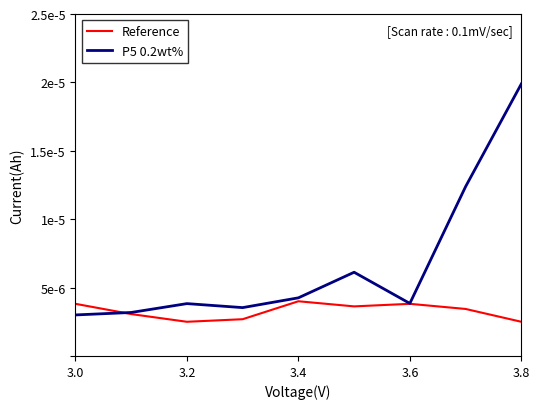

How many times do Reference and P5 0.2wt% cross each other?

1